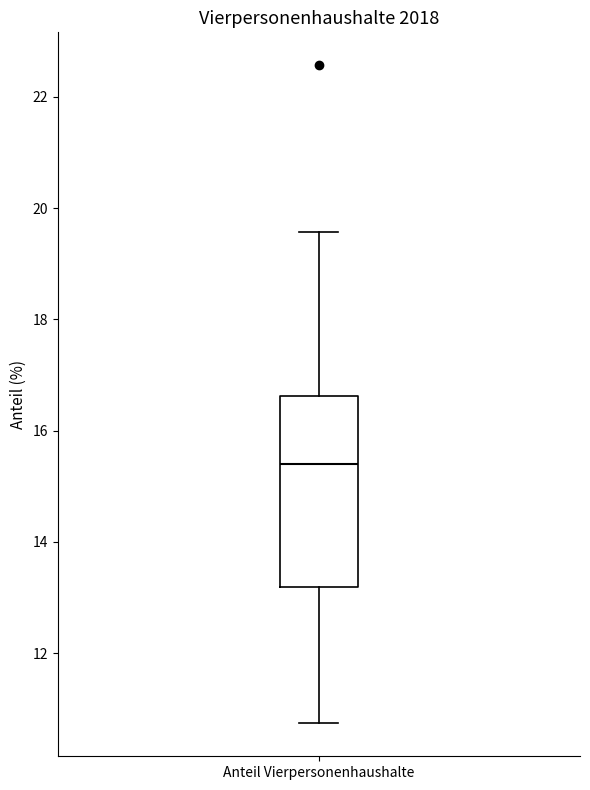

Transcribe this box plot: give where the median line is, the range the box spans, and where the two whiskers end, as read against the y-axis. The values are not printed on the chart, so give them approximately, as read against the axis.

median 15.4, box 13.2 to 16.6, whiskers 10.8 to 19.6